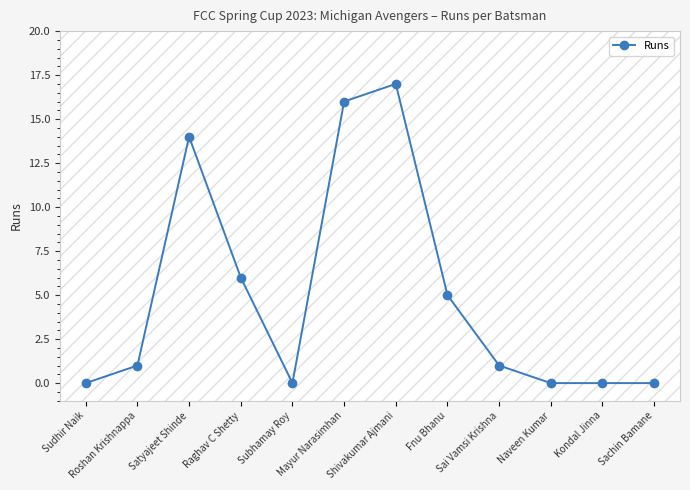

Is it true that the value at Naveen Kumar is 0?

True